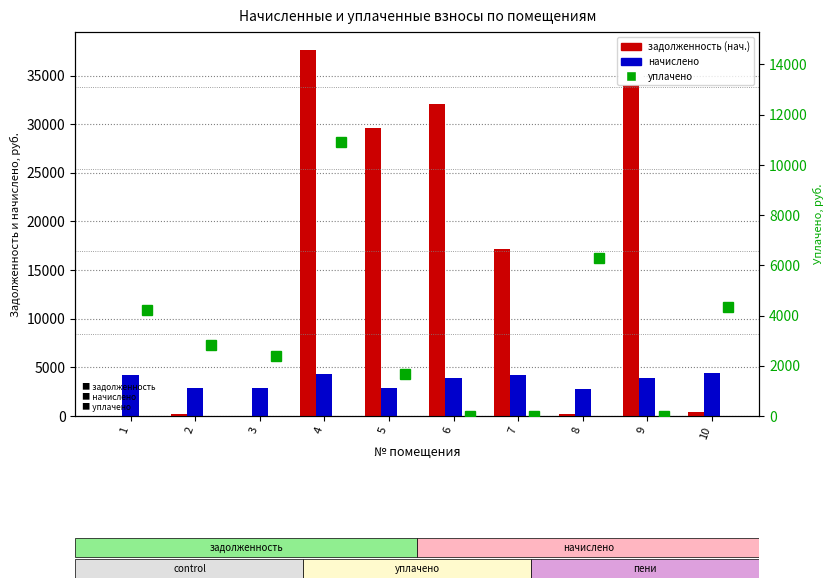

The value of начислено at 4 is 2032.4. True or false?

False